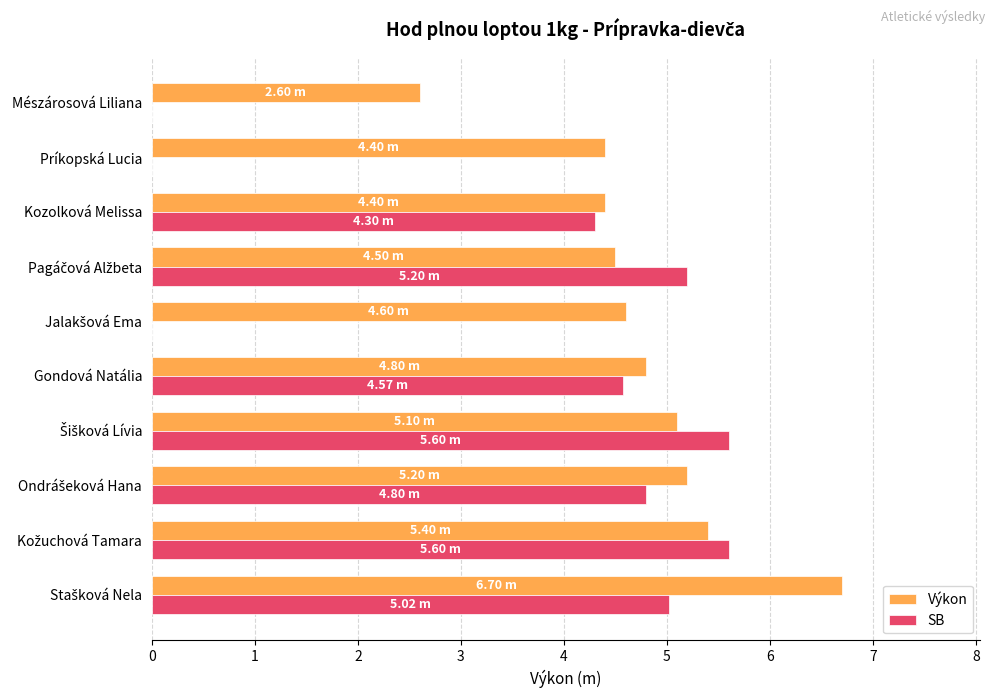

What is the total value across all series at Príkopská Lucia?

4.4